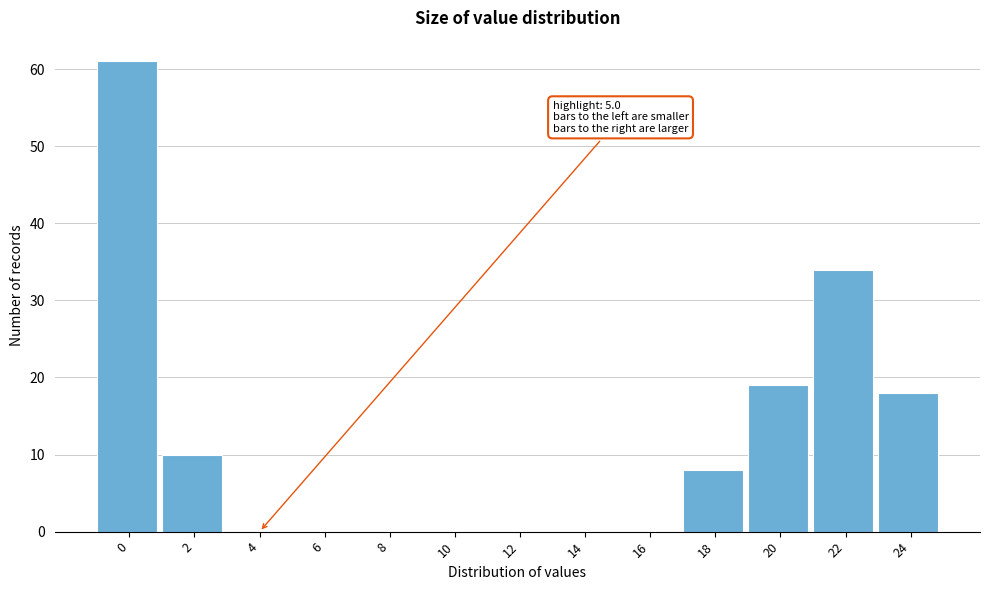

Reading right to left, transcribe all the data shown in this chart.

24=18	22=34	20=19	18=8	16=0	14=0	12=0	10=0	8=0	6=0	4=0	2=10	0=61